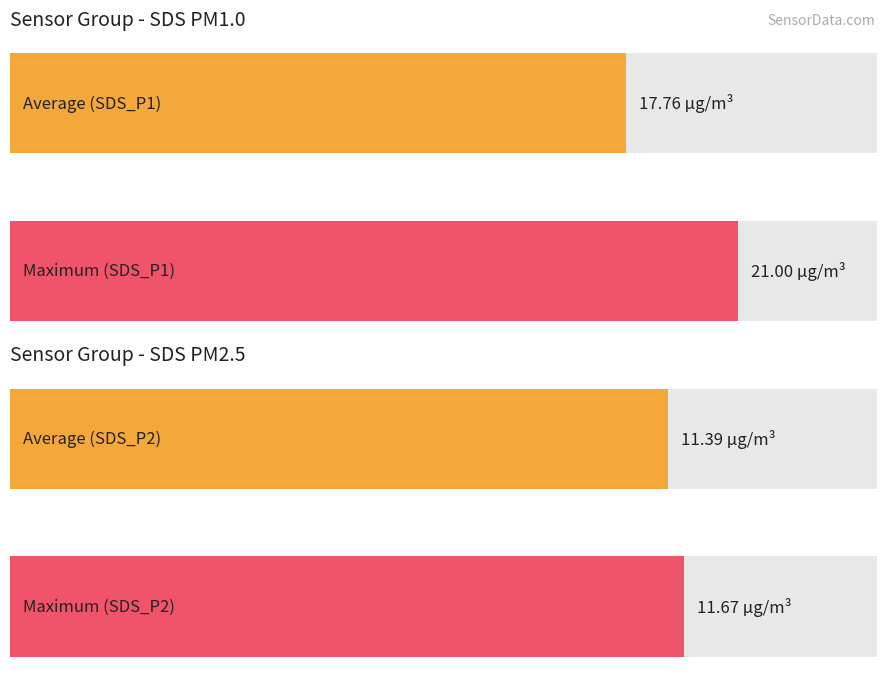

Rank the series at SDS_P1 from lowest to highest value.

Average utilization, Maximum utilization